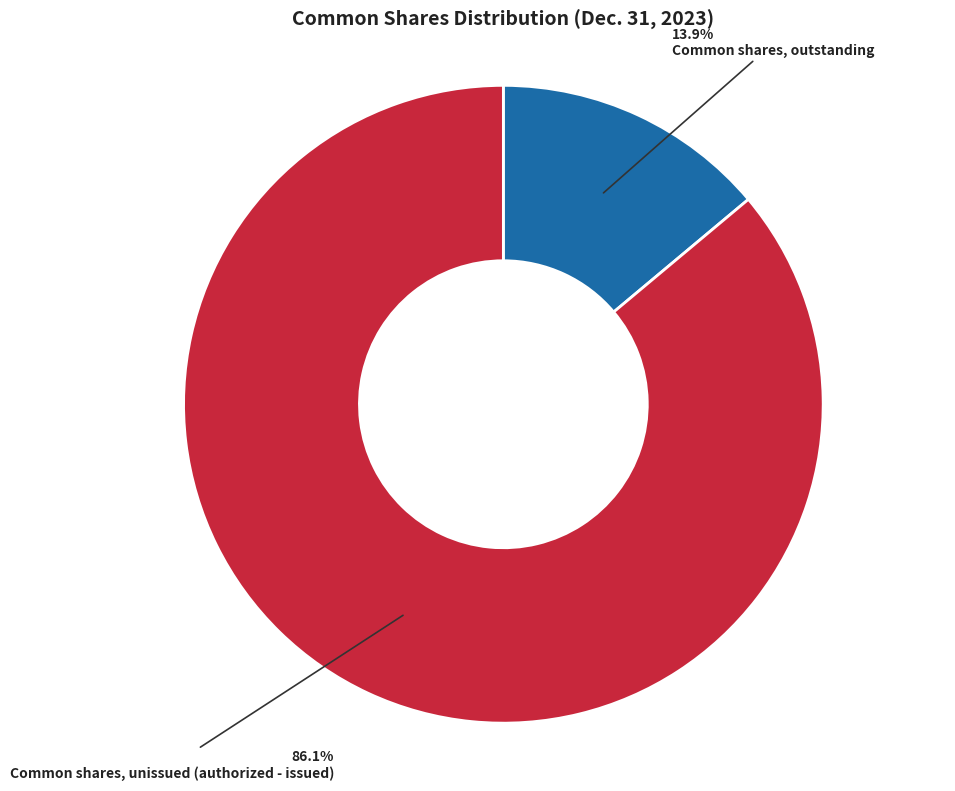

Which category has the smallest portion of the pie?

Common shares, outstanding